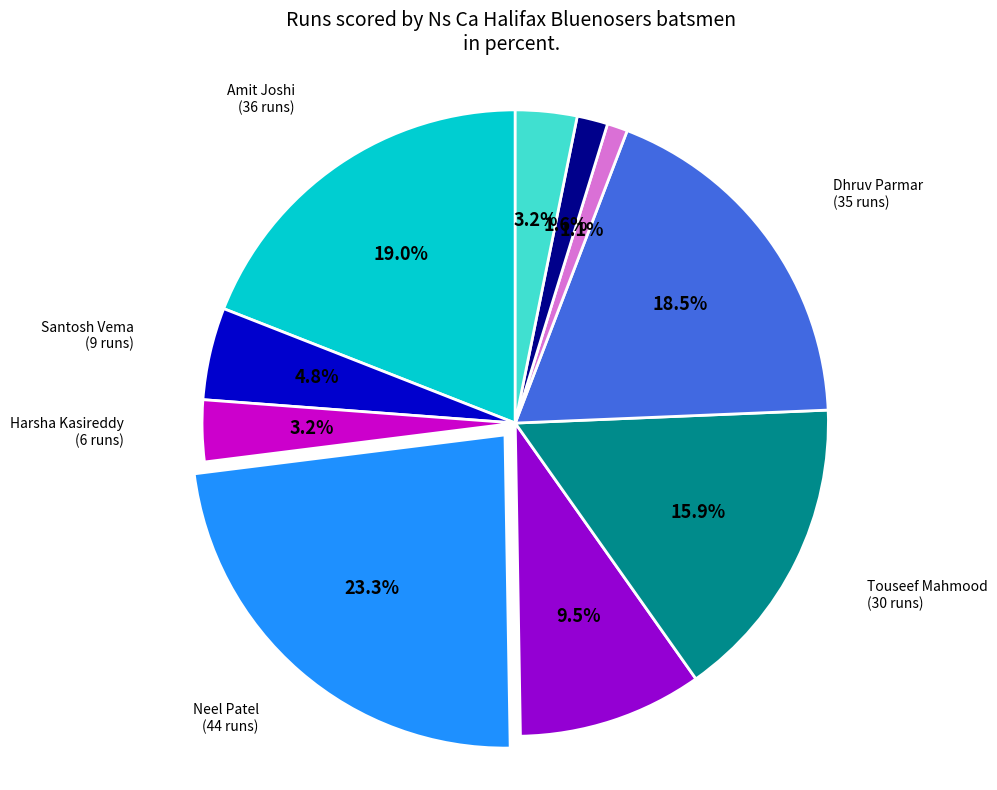

Is there a majority slice in this chart?

No